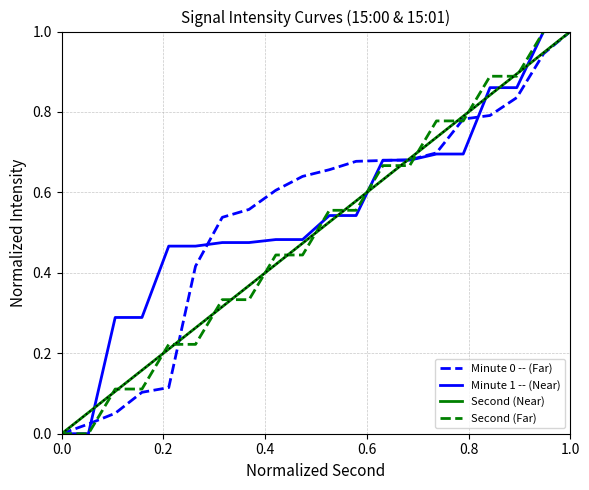

What is the highest value of the Second (Far) series?

1.0